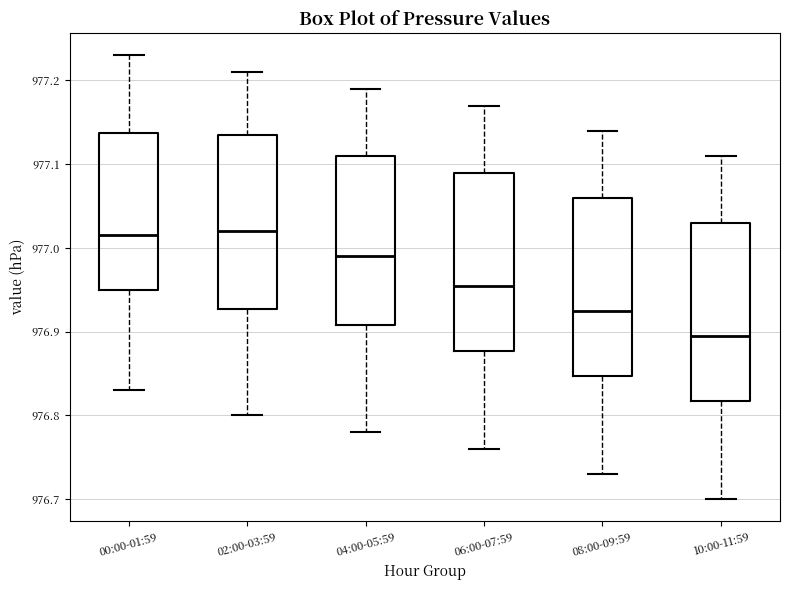

Reading left to right, transcribe this box plot: for each box, give where its median line is, the range the box spans, and where its two whiskers end, as read against the y-axis. The values are not printed on the chart, so give them approximately, as read against the axis.

00:00-01:59: median 977.02, box 976.95 to 977.14, whiskers 976.83 to 977.23
02:00-03:59: median 977.02, box 976.93 to 977.14, whiskers 976.80 to 977.21
04:00-05:59: median 976.99, box 976.91 to 977.11, whiskers 976.78 to 977.19
06:00-07:59: median 976.96, box 976.88 to 977.09, whiskers 976.76 to 977.17
08:00-09:59: median 976.93, box 976.85 to 977.06, whiskers 976.73 to 977.14
10:00-11:59: median 976.90, box 976.82 to 977.03, whiskers 976.70 to 977.11